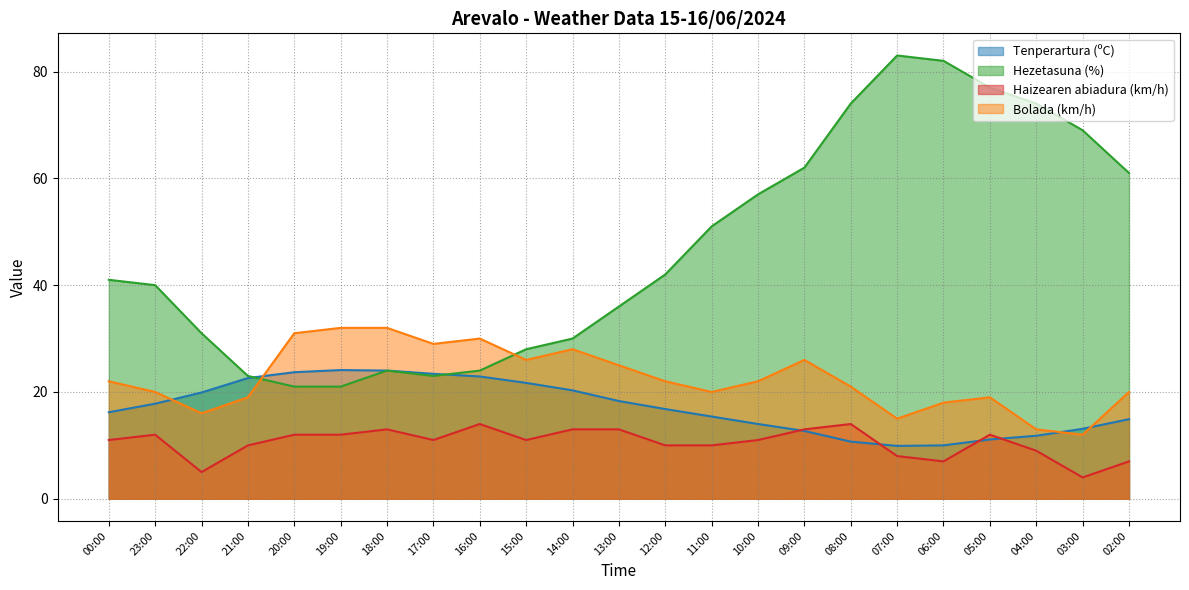

Which category has the lowest value across all series?

03:00